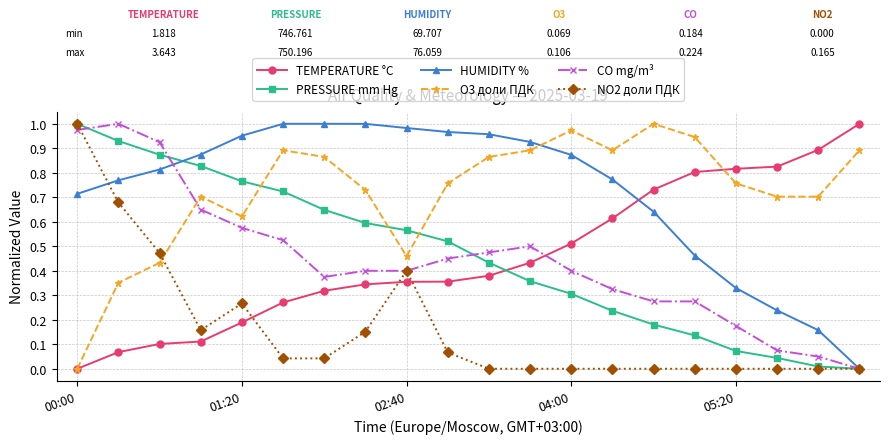

True or false: PRESSURE mm Hg and O3 доли ПДК intersect in this chart.

True